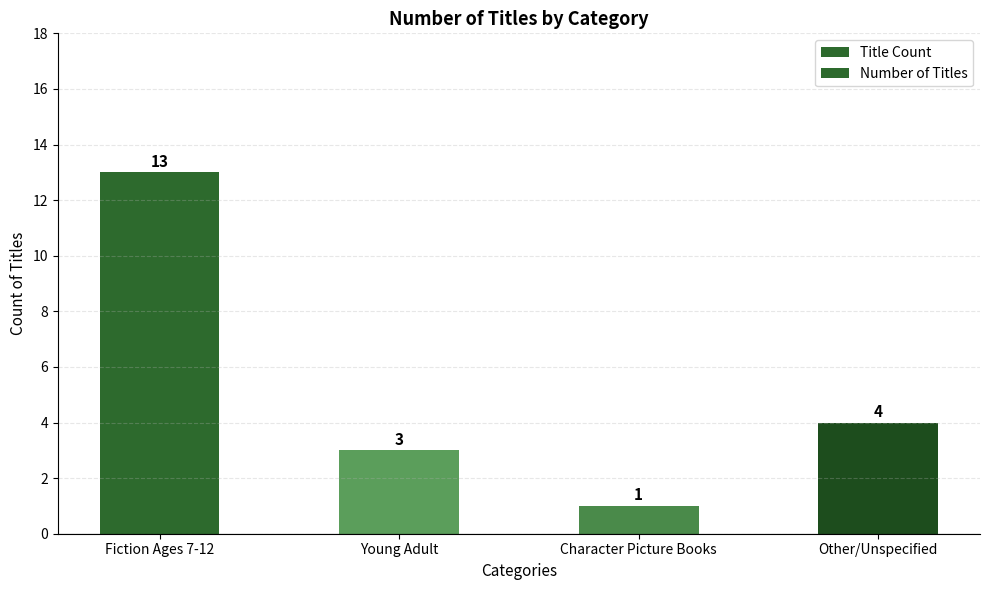

What is the approximate value of Title Count at Other/Unspecified, to the nearest 5?

5